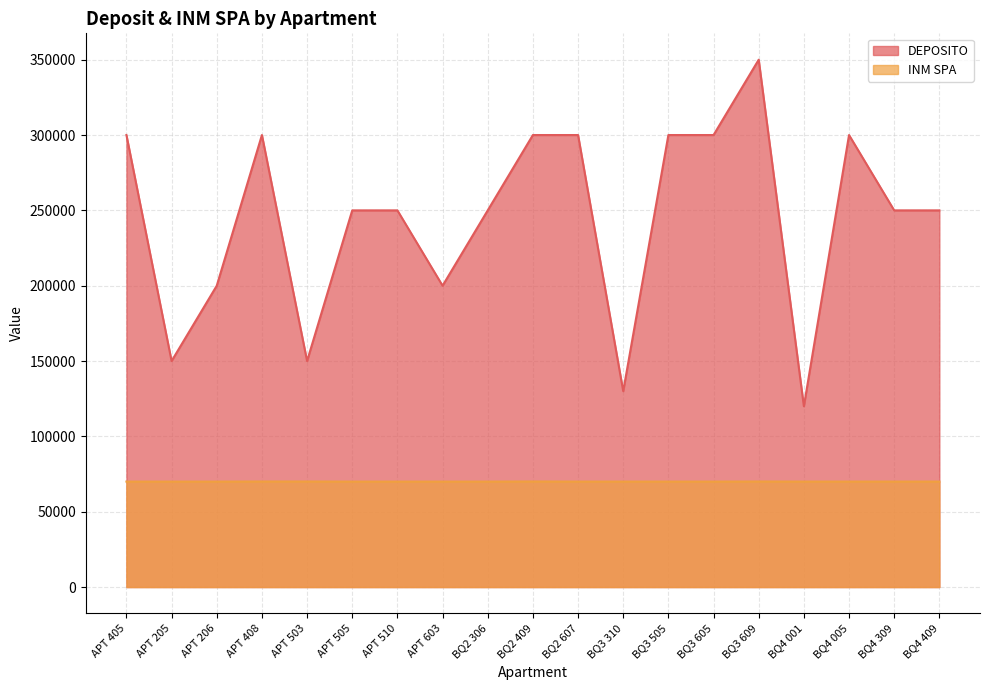

Count the number of categories in the chart.

19